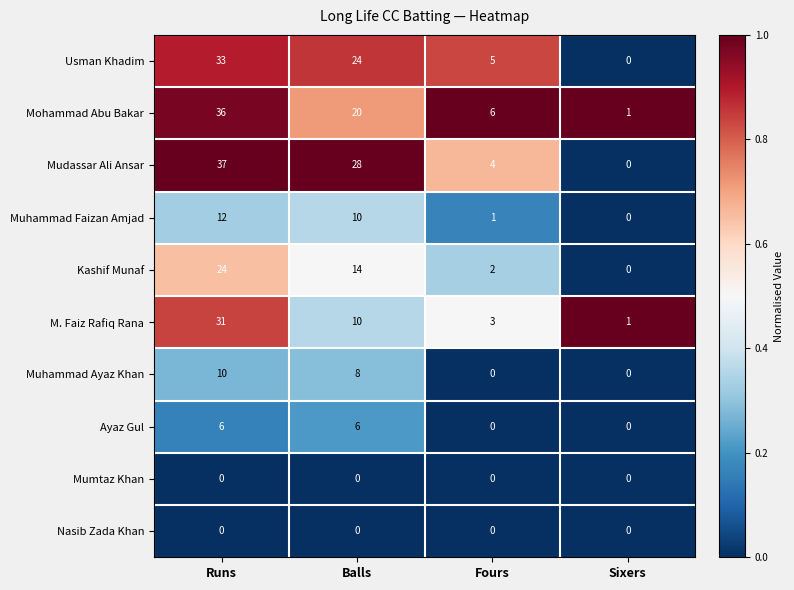

At which label does Kashif Munaf first exceed 14?

Runs